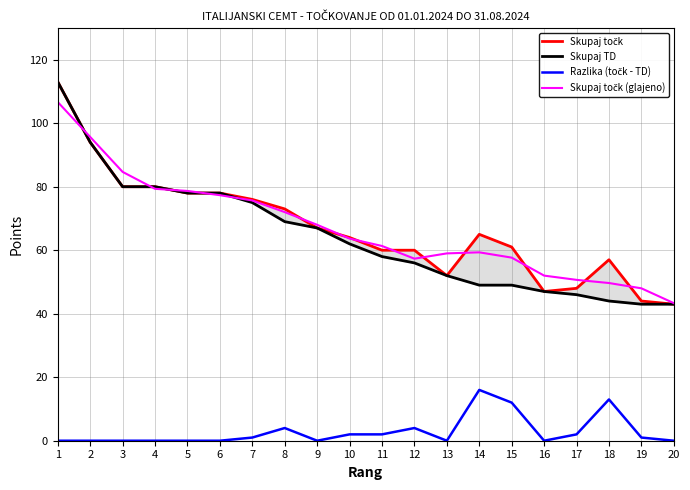

What is the difference between the Skupaj točk (glajeno) values at 20 and 3?

41.3